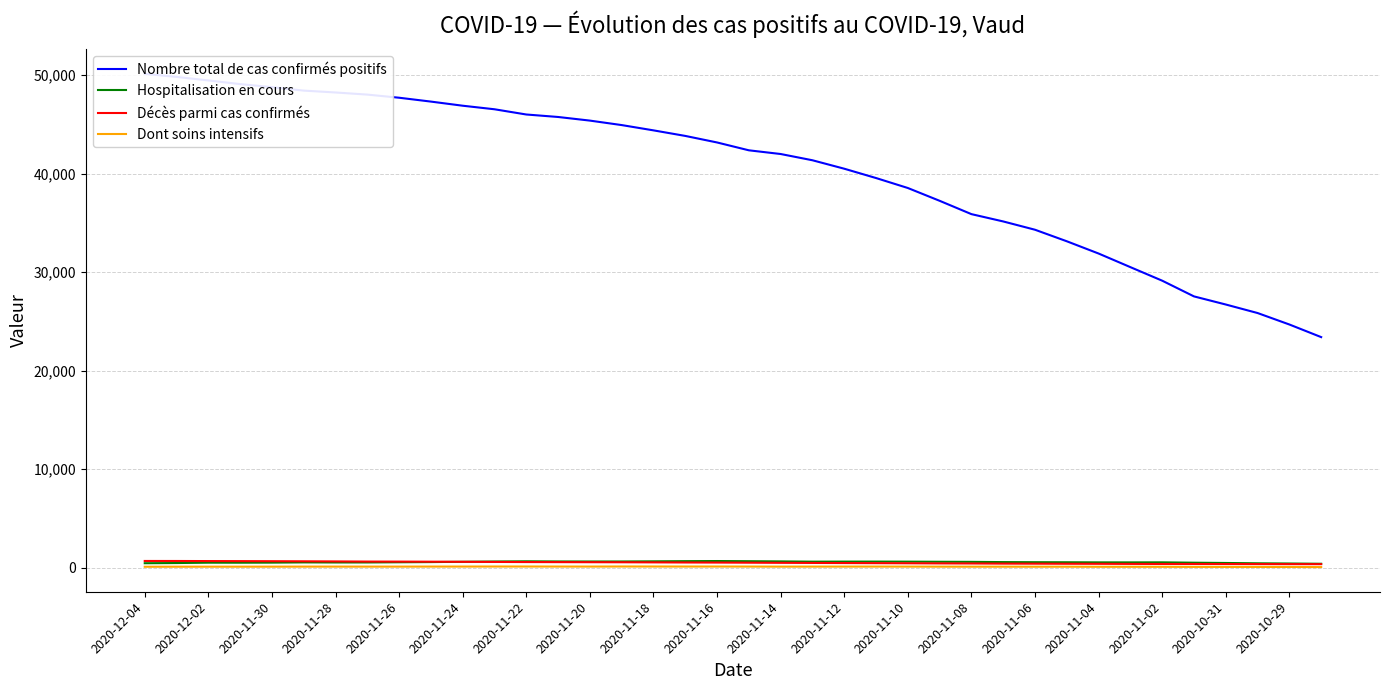

Is this an area chart (filled region under the line)?

No